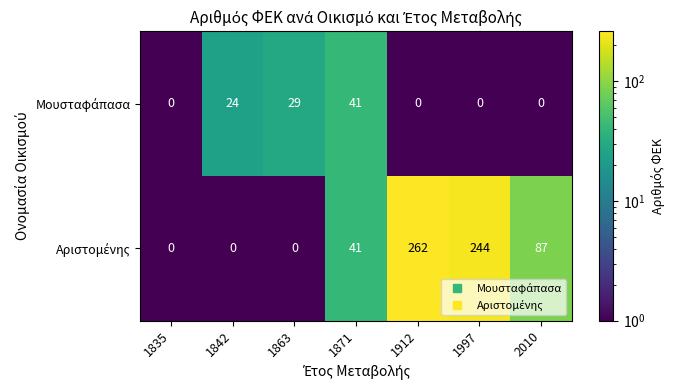

What is the difference between the highest and lowest values at 2010?

87